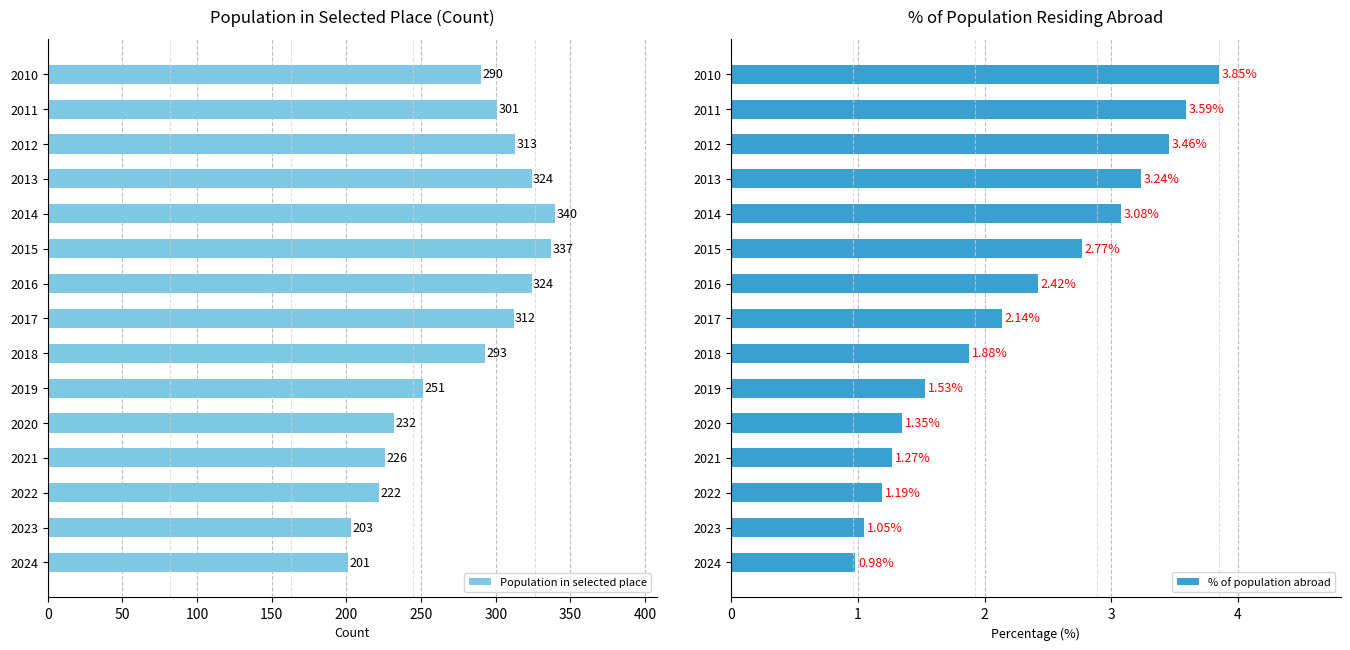

What is the sum of the % of population abroad values at 2014 and 2018?

5.0